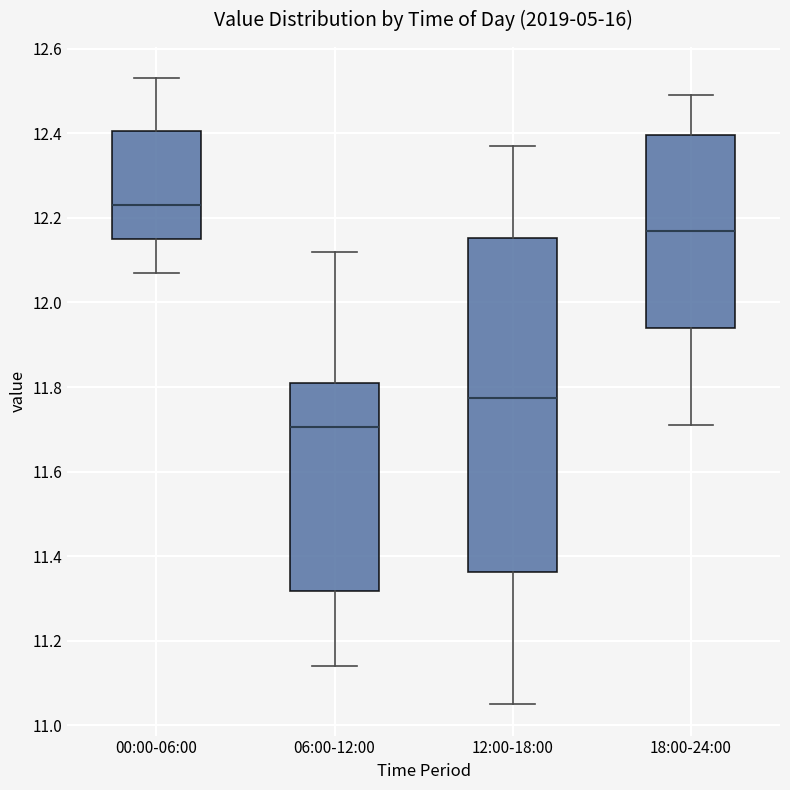

Which box's median line is the highest?

00:00-06:00